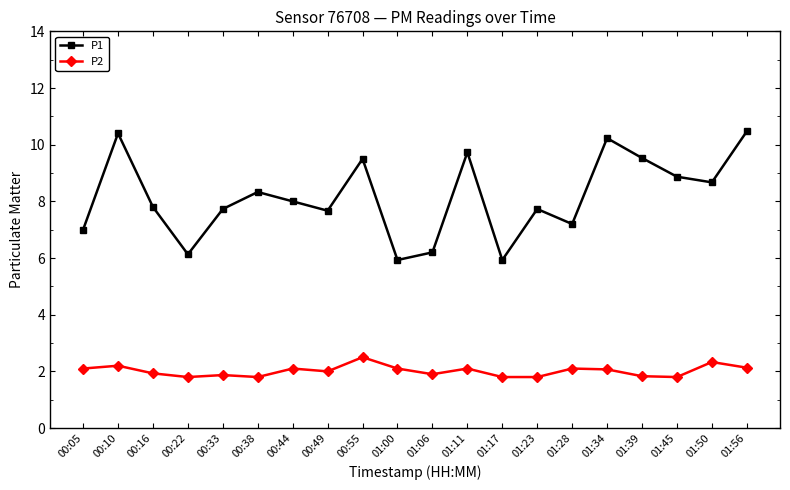

True or false: P2 and P1 cross at least once.

False